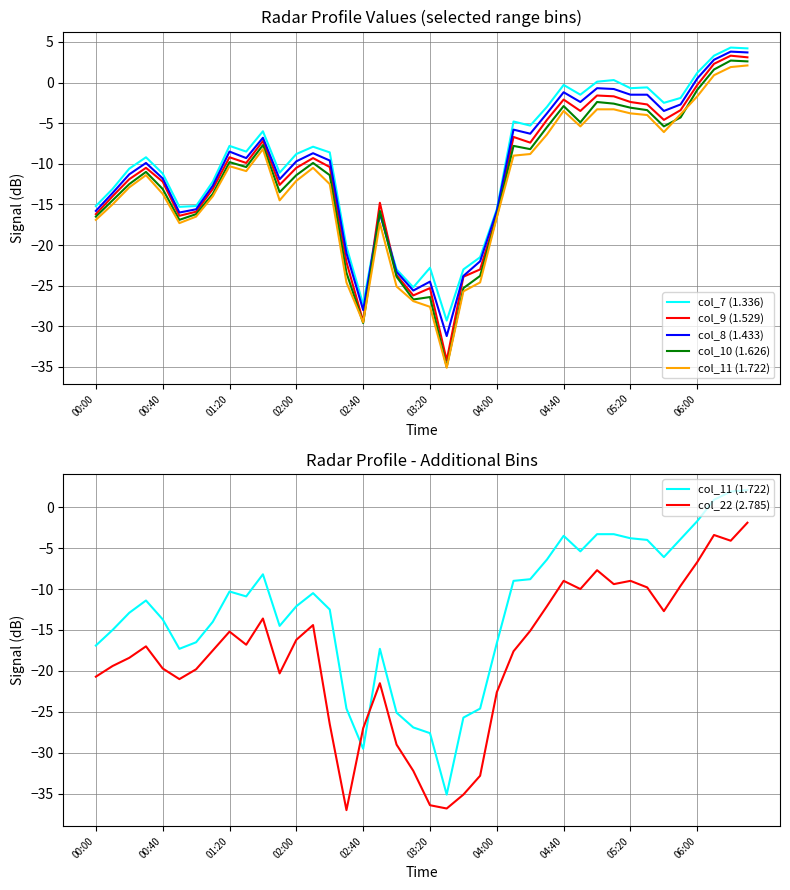

What is the spread (max minus min) of values at 25?

12.8